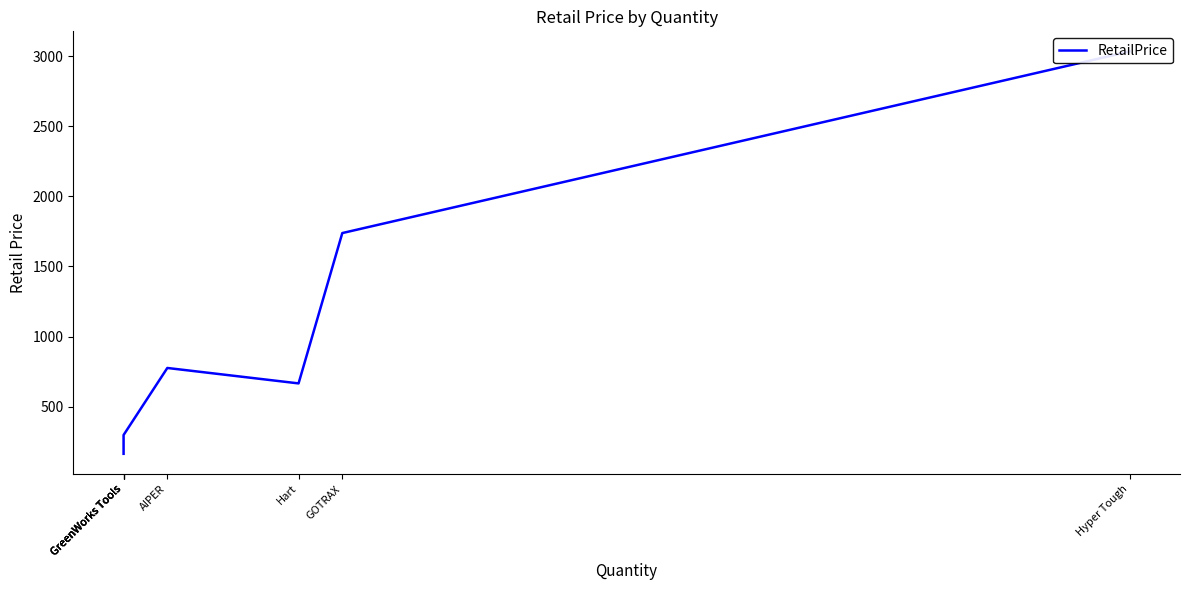

The chart shows a value of 69.4 at GreenWorks Tools. True or false?

False